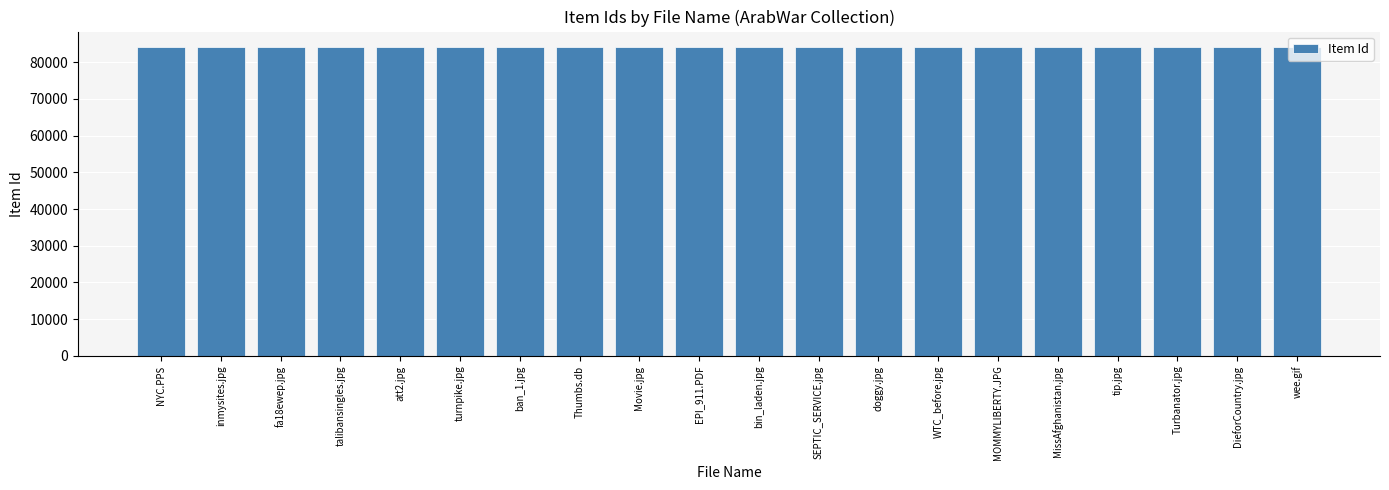

What is the average value?

84140